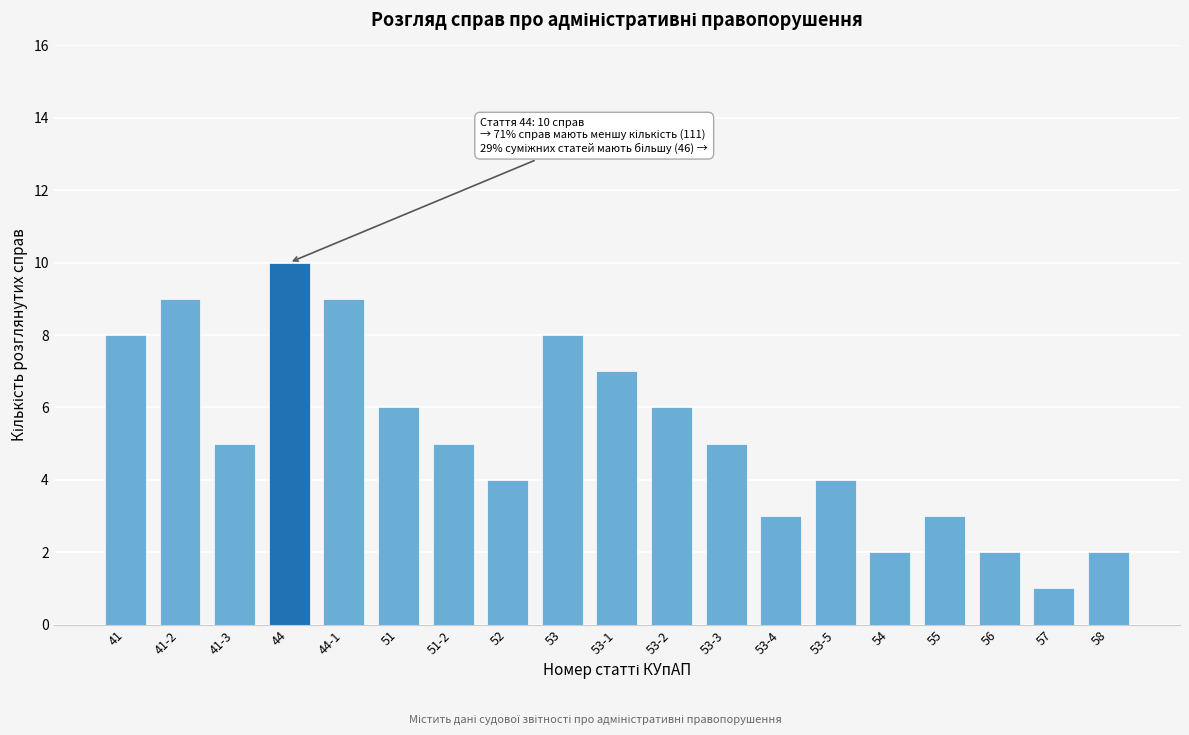

Reading right to left, what are all the values shown in this chart?

2	1	2	3	2	4	3	5	6	7	8	4	5	6	9	10	5	9	8